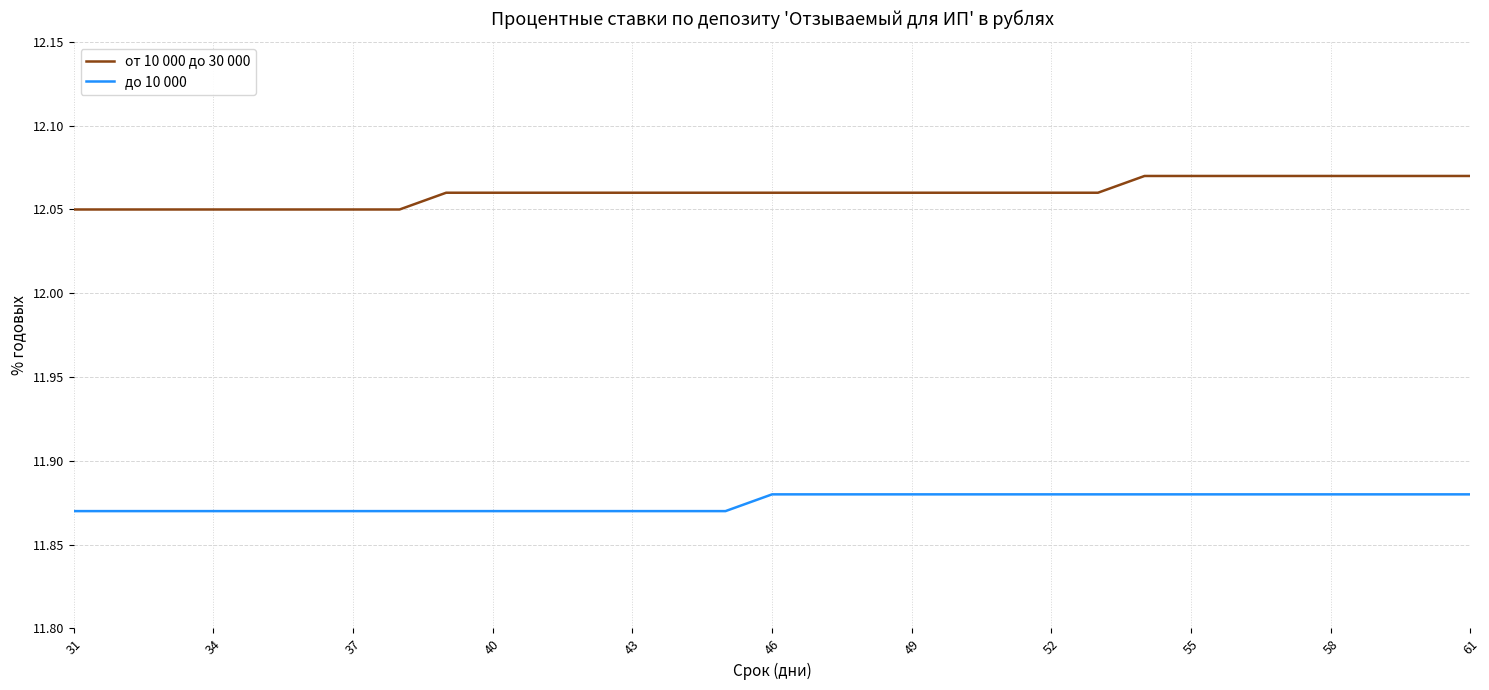

Which series has the largest total across all categories?

от 10 000 до 30 000